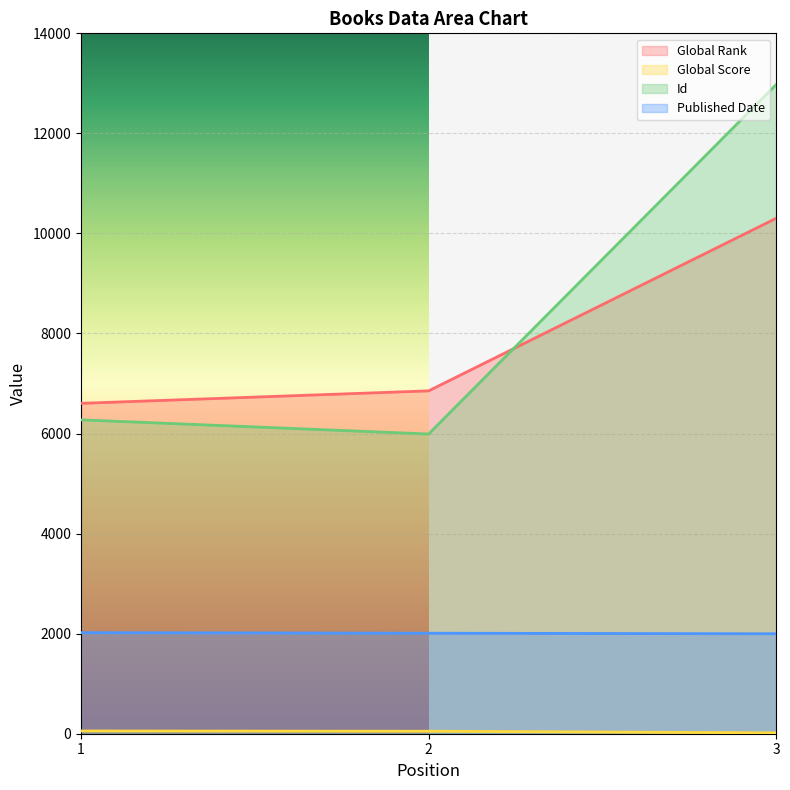

At how many categories does at least one series exceed 10021?

1